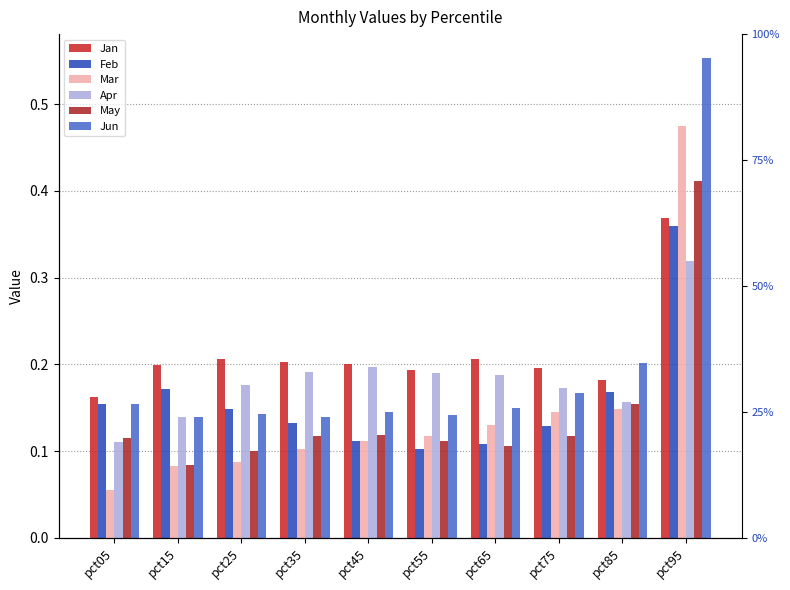

Which series has the largest total across all categories?

Jan